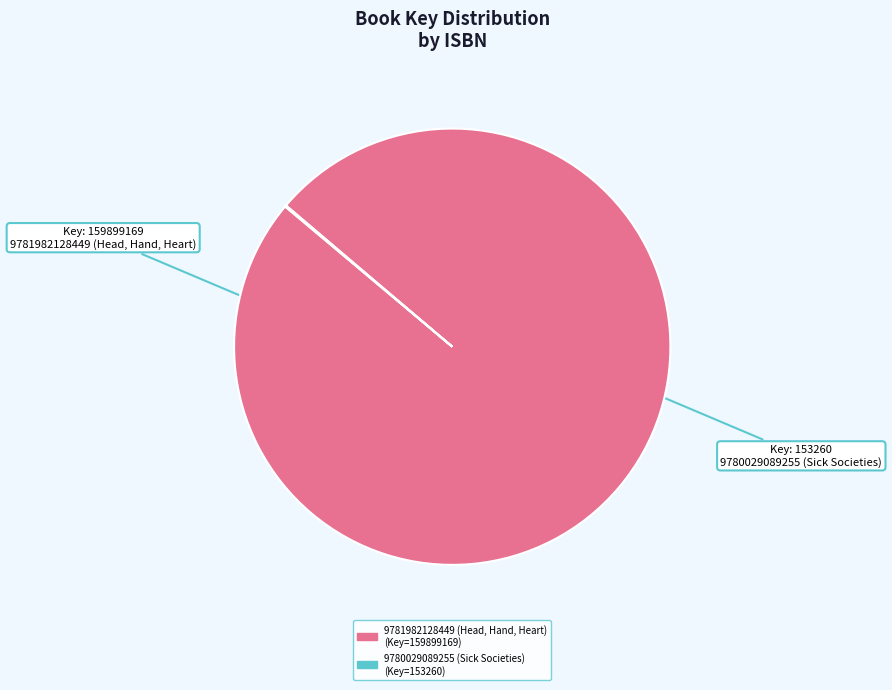

Does 9781982128449 (Head, Hand, Heart) represent more than half of the total?

Yes